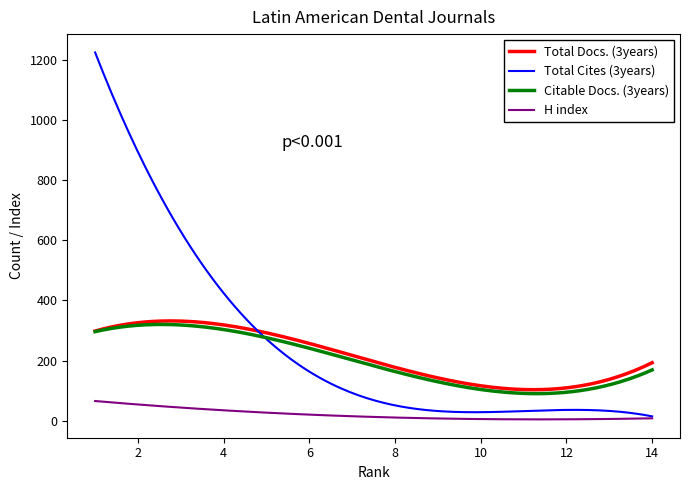

True or false: Total Docs. (3years) and H index intersect in this chart.

False